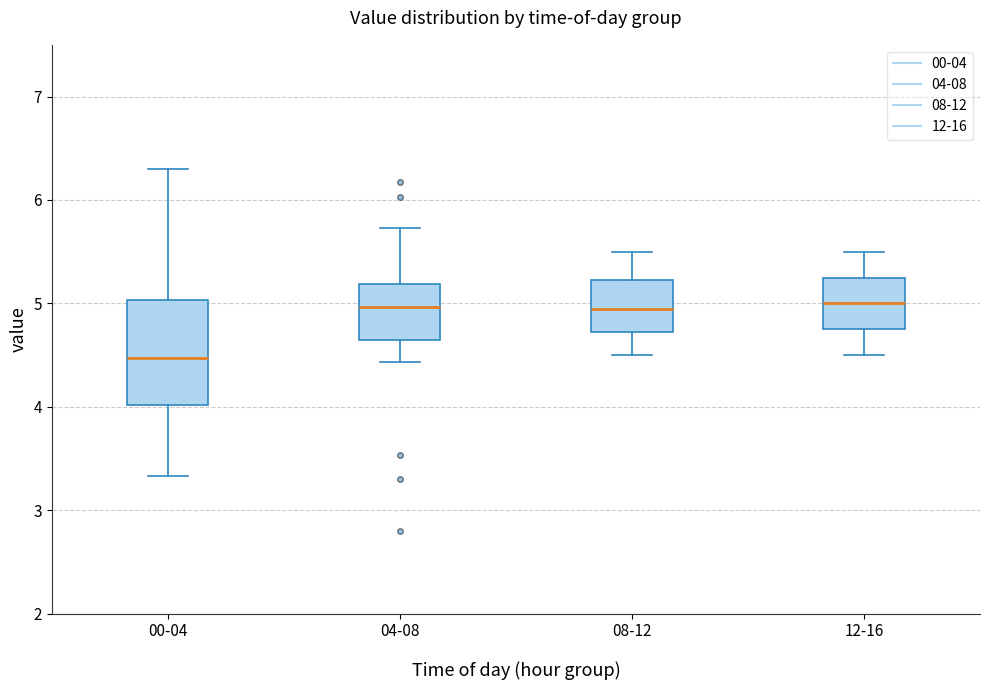

Reading left to right, read every box against the y-axis: the position of its median line, the range the box covers, and the ends of its whiskers. The values are not printed on the chart, so give them approximately, as read against the axis.

00-04: median 4.5, box 4.0 to 5.0, whiskers 3.3 to 6.3
04-08: median 5.0, box 4.7 to 5.2, whiskers 4.4 to 5.7
08-12: median 5.0, box 4.7 to 5.2, whiskers 4.5 to 5.5
12-16: median 5.0, box 4.8 to 5.3, whiskers 4.5 to 5.5